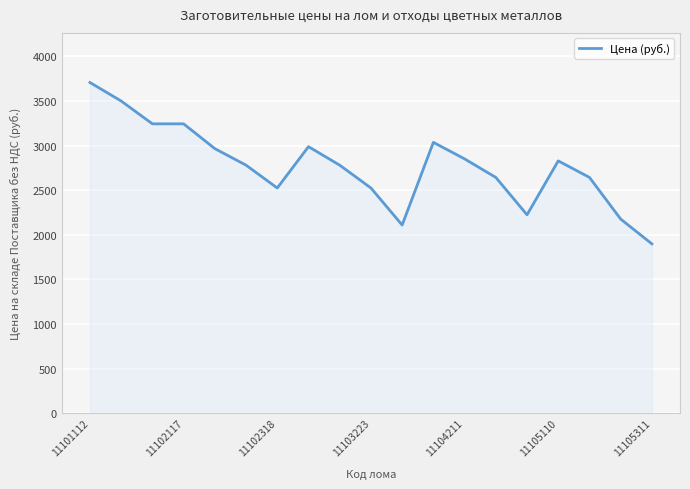

True or false: the data has more than 1 interior local peaks.

True